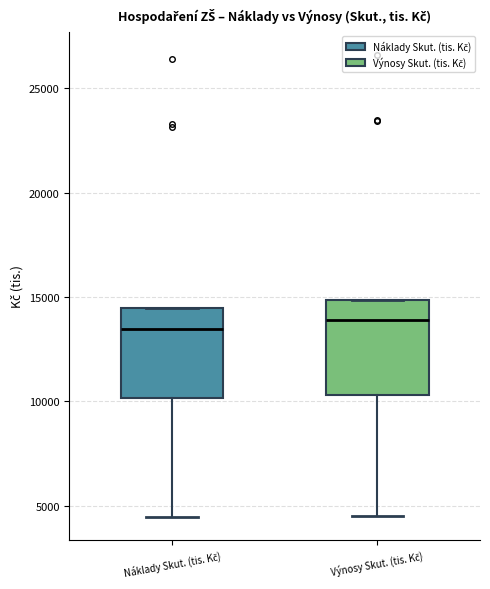

Reading left to right, read every box against the y-axis: the position of its median line, the range the box covers, and the ends of its whiskers. The values are not printed on the chart, so give them approximately, as read against the axis.

Náklady Skut. (tis. Kč): median 13500, box 10000 to 14500, whiskers 4500 to 14500
Výnosy Skut. (tis. Kč): median 14000, box 10500 to 15000, whiskers 4500 to 15000